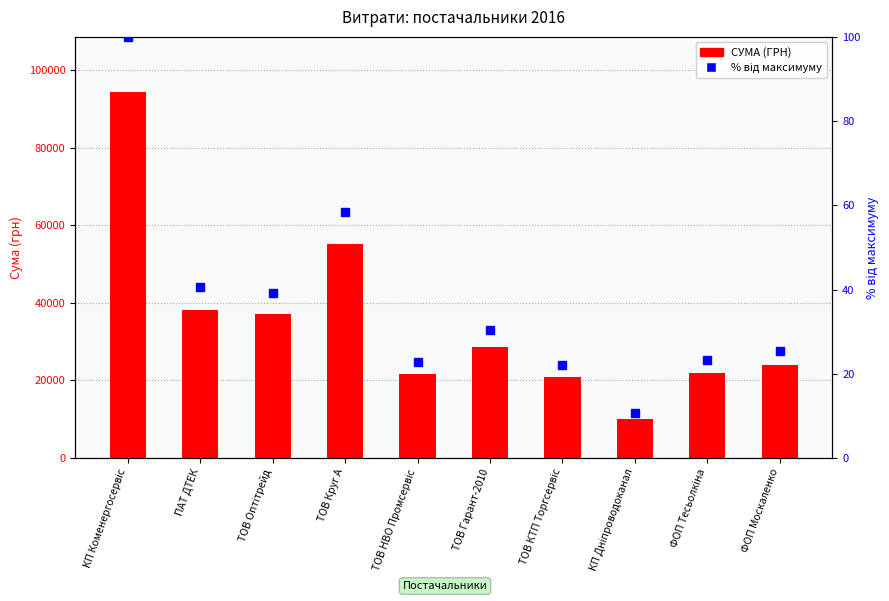

Reading left to right, transcribe all the data shown in this chart.

СУМА (ГРН): 94409.1	38267.8	37072.4	55139.7	21605.0	28685.4	20935.1	10105.5	22050.0	24000.0
Відсоток від макс.: 100.0	40.5	39.3	58.4	22.9	30.4	22.2	10.7	23.4	25.4